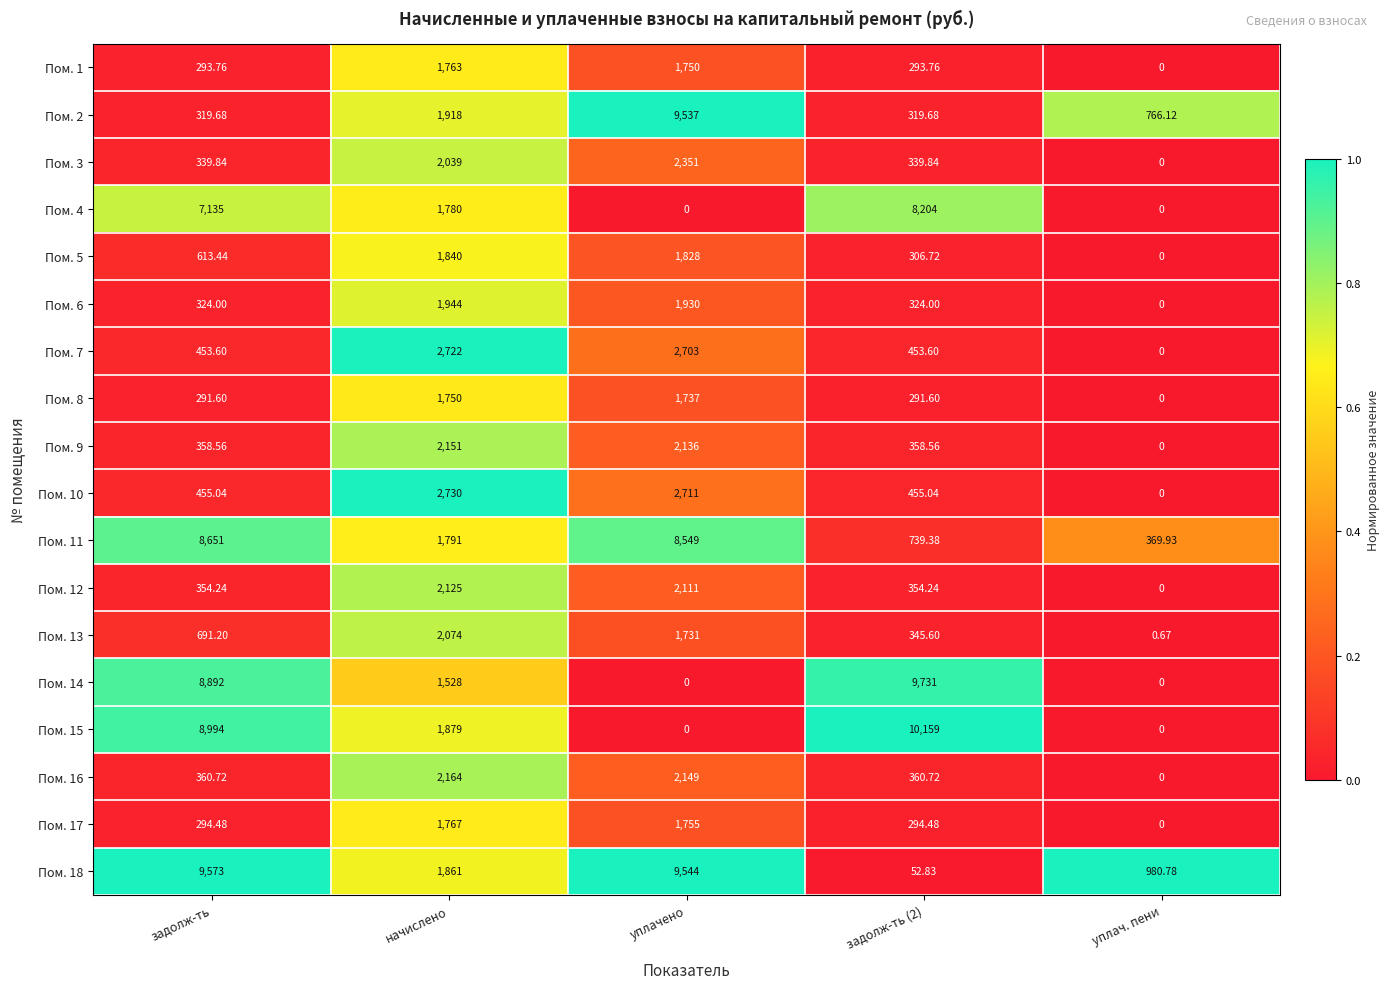

What is the maximum value shown in the chart?

10159.0